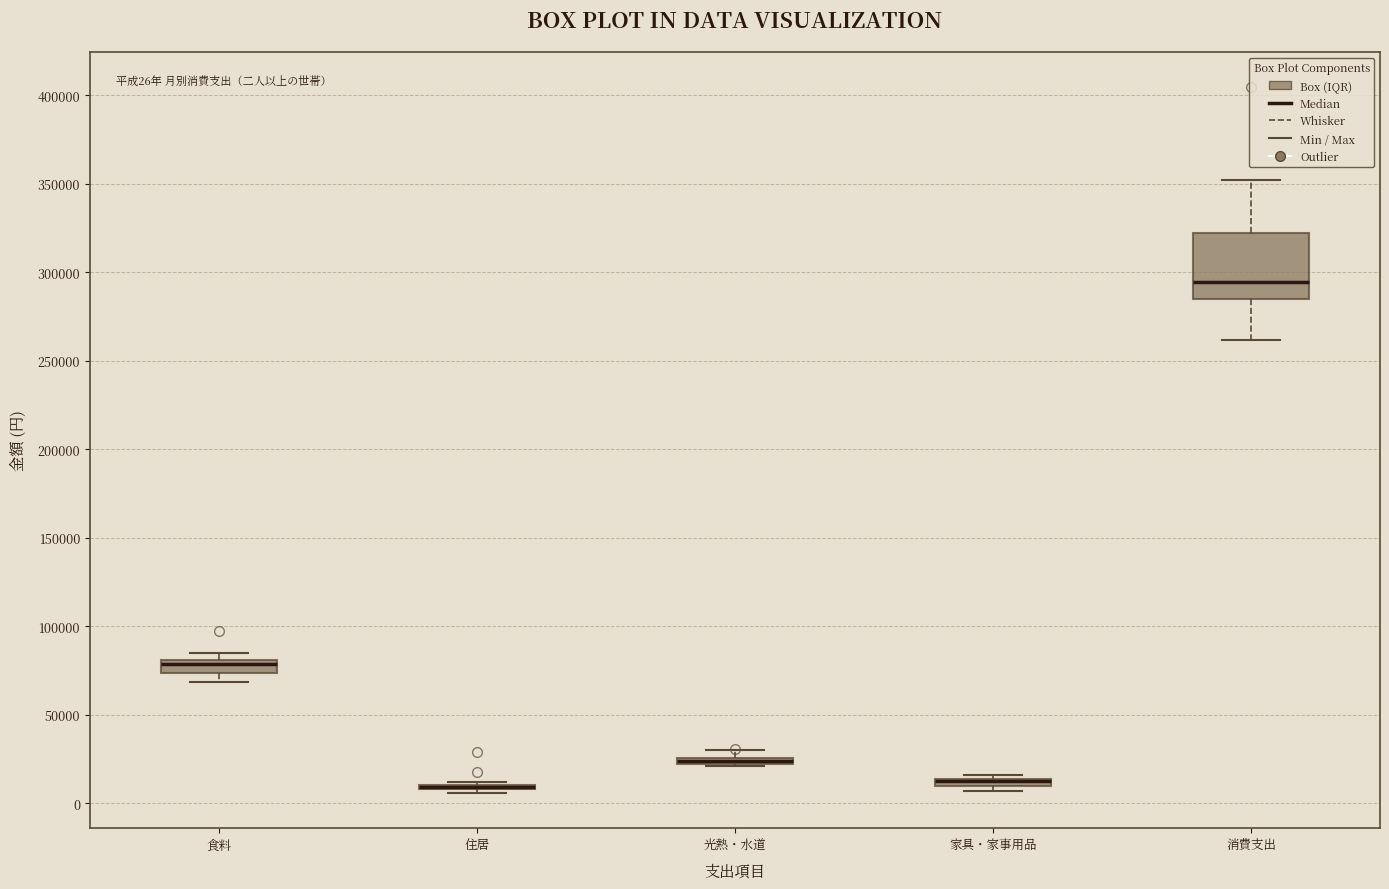

Which box is the tallest, from its lower edge to its upper edge?

消費支出